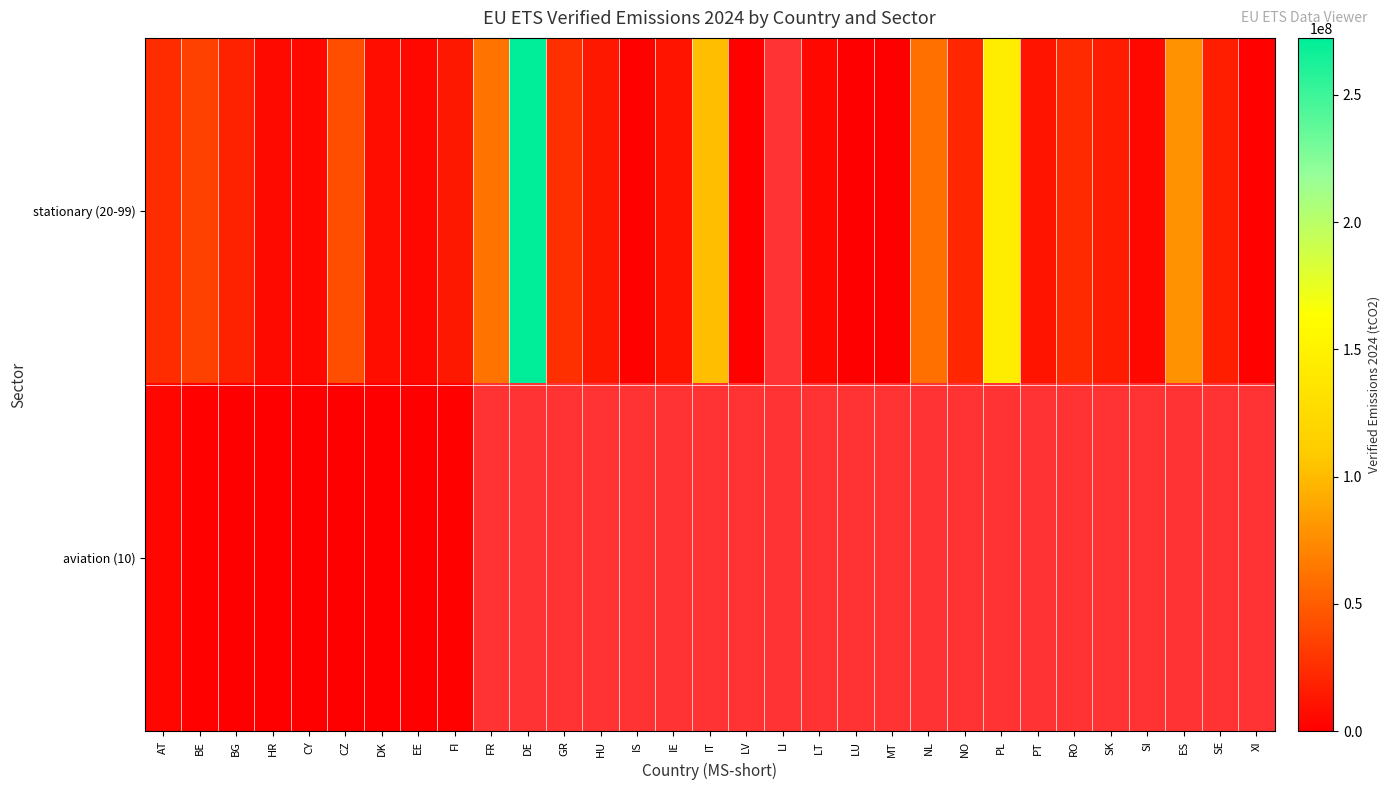

At which label does stationary (20-99) first exceed 15363575?

AT